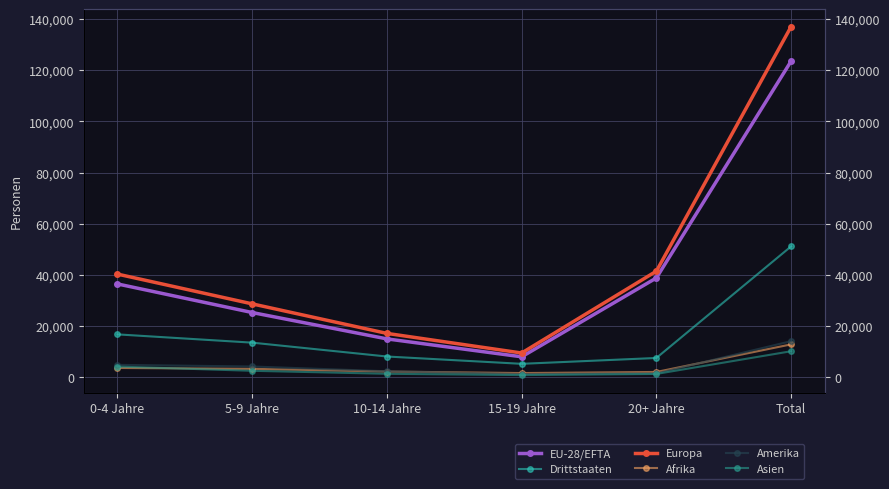

True or false: Asien has more than 1 points higher than both neighbors.

False